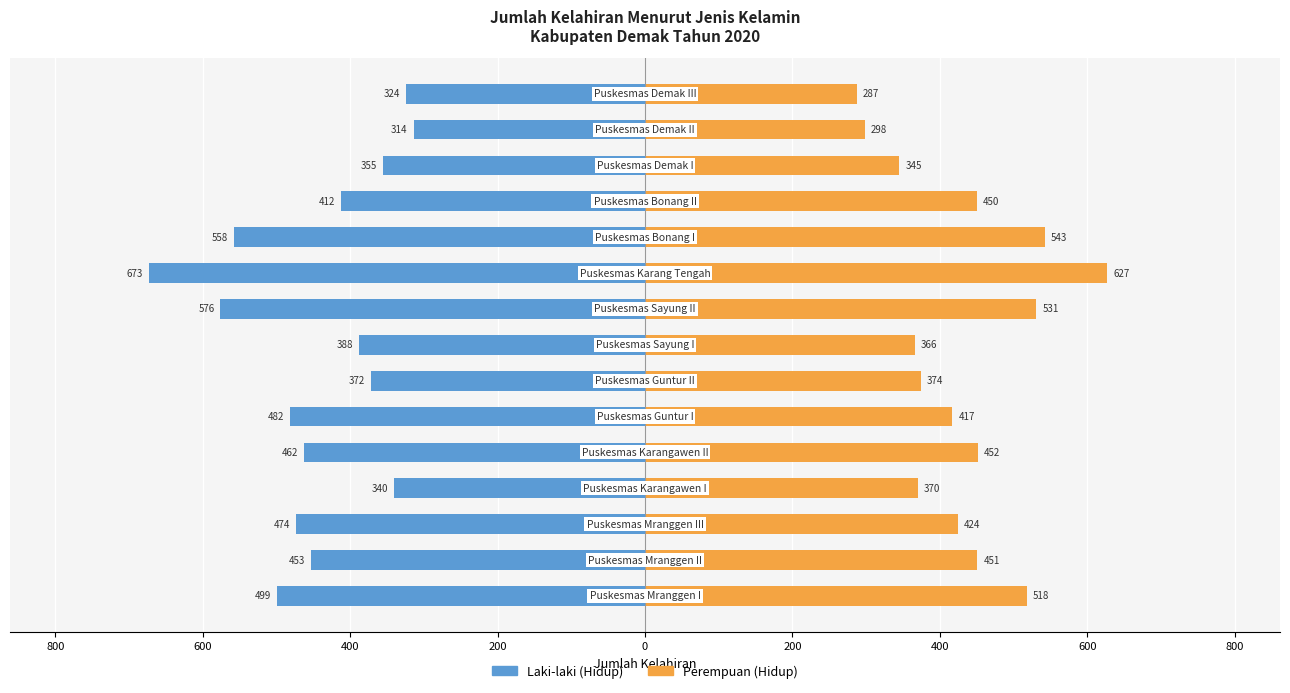

The value of Perempuan (Hidup) at 800 is 826. True or false?

False